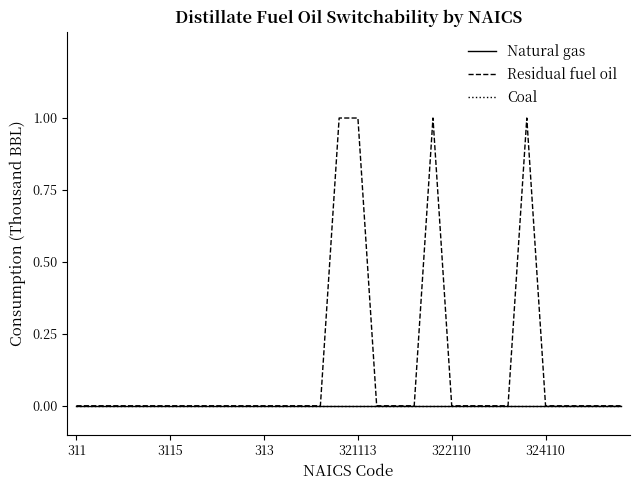

At how many categories does at least one series exceed 0?

4